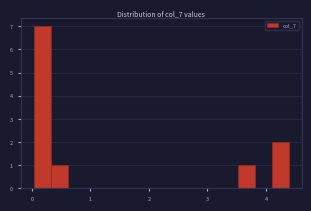

Around what value on the x-axis is the tallest bar? Give the approximate position of its centre, as read against the axis.

0.2